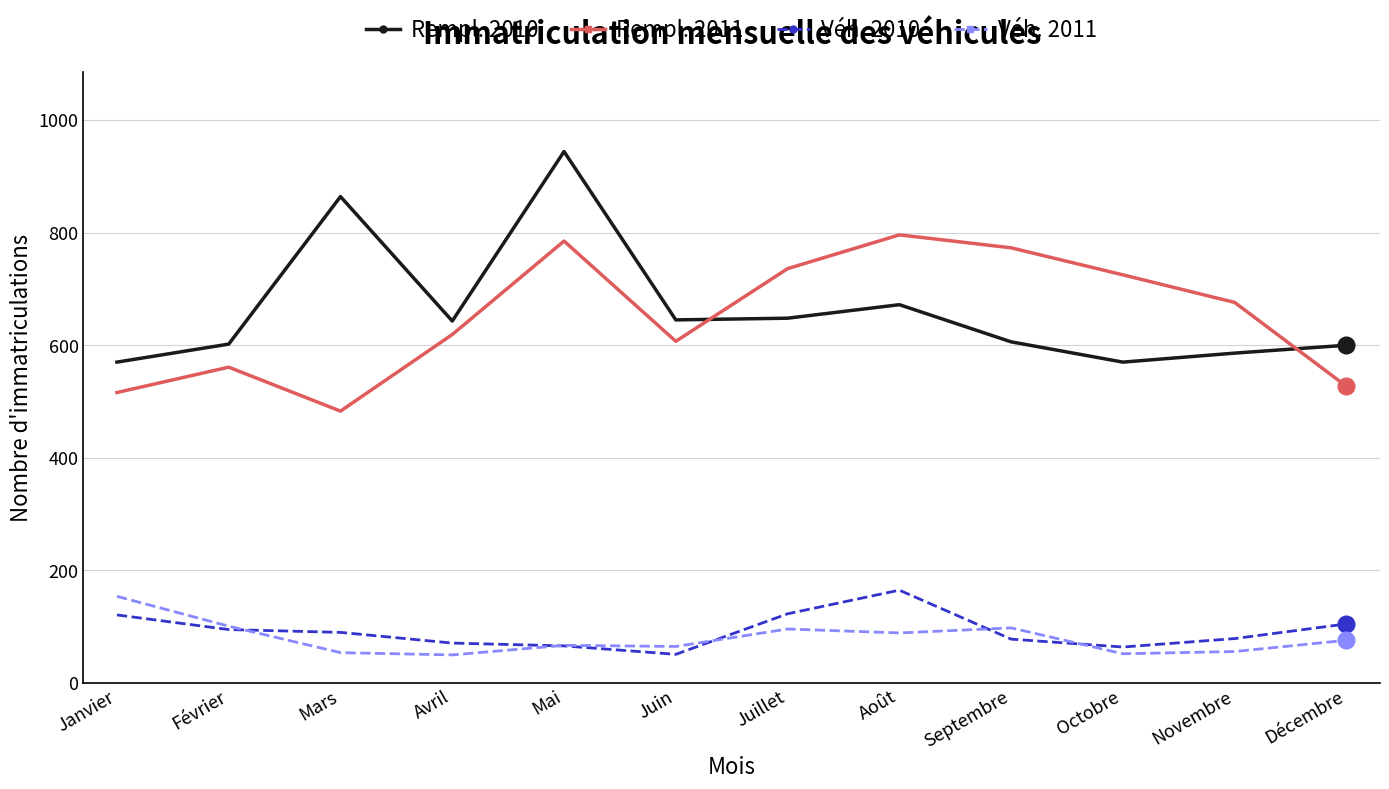

At how many categories does at least one series exceed 84?

12